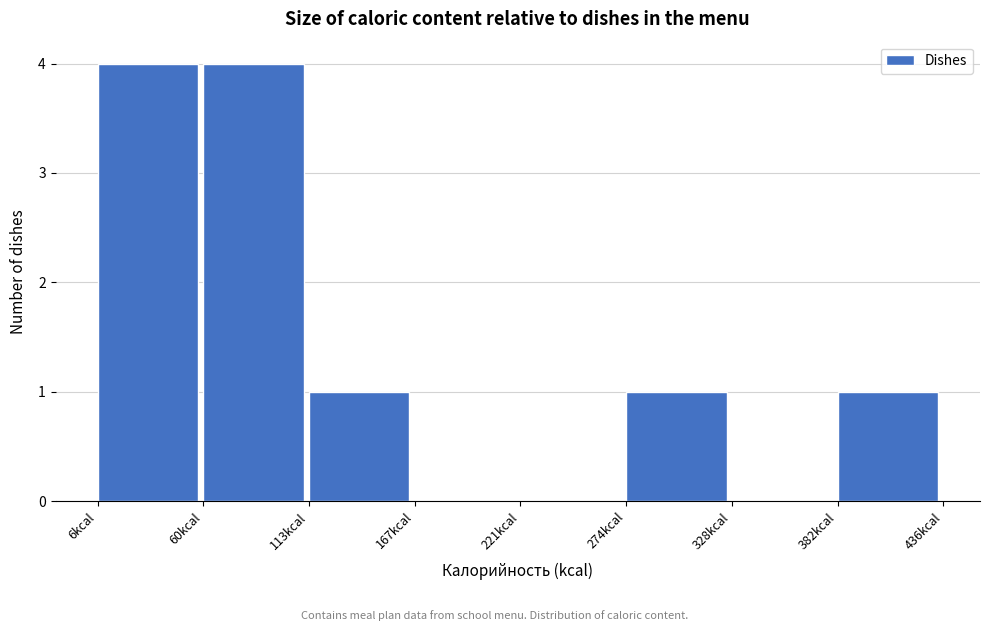

What is the height of the bar covering 380 to 440 on the x-axis? Neither the bar edges nor the heights are printed on the chart, so give them approximately, as read against the axes.

1